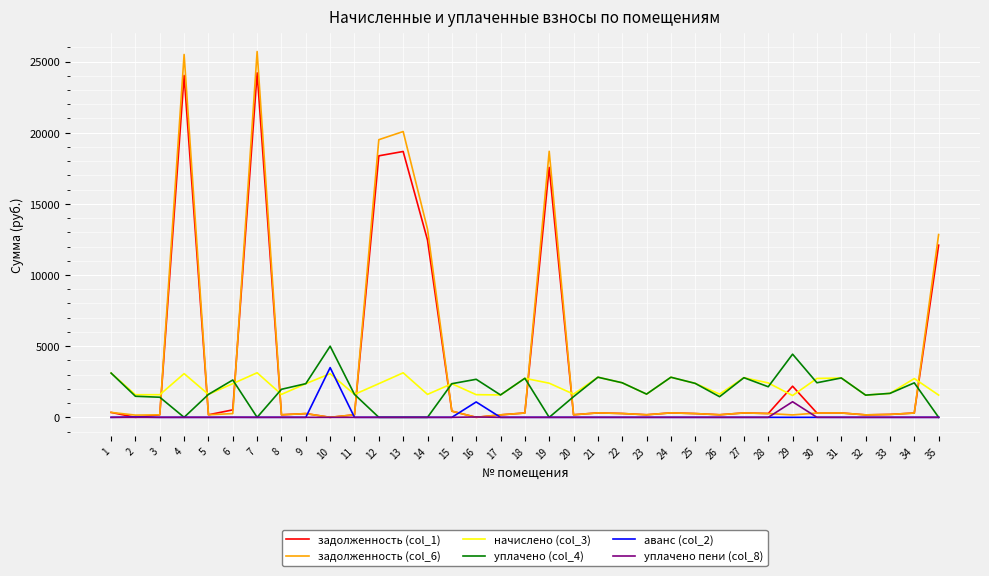

What is the sum of all начислено (col_3) values?

78020.0